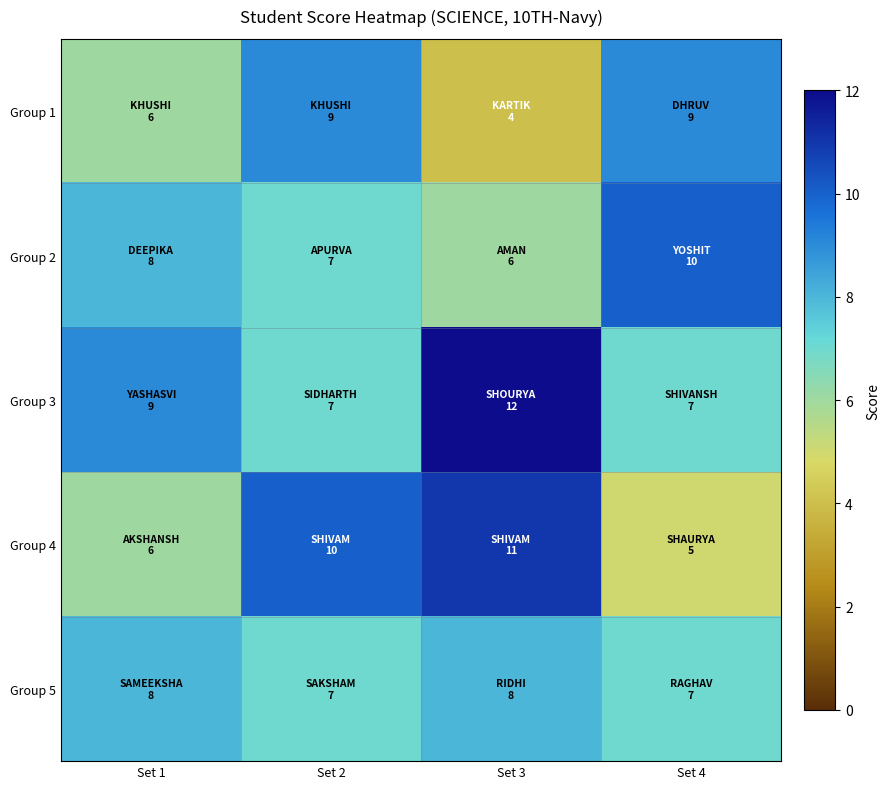

Reading left to right, list all the values displayed in this chart.

Group 1: Set 1=6	Set 2=9	Set 3=4	Set 4=9
Group 2: Set 1=8	Set 2=7	Set 3=6	Set 4=10
Group 3: Set 1=9	Set 2=7	Set 3=12	Set 4=7
Group 4: Set 1=6	Set 2=10	Set 3=11	Set 4=5
Group 5: Set 1=8	Set 2=7	Set 3=8	Set 4=7